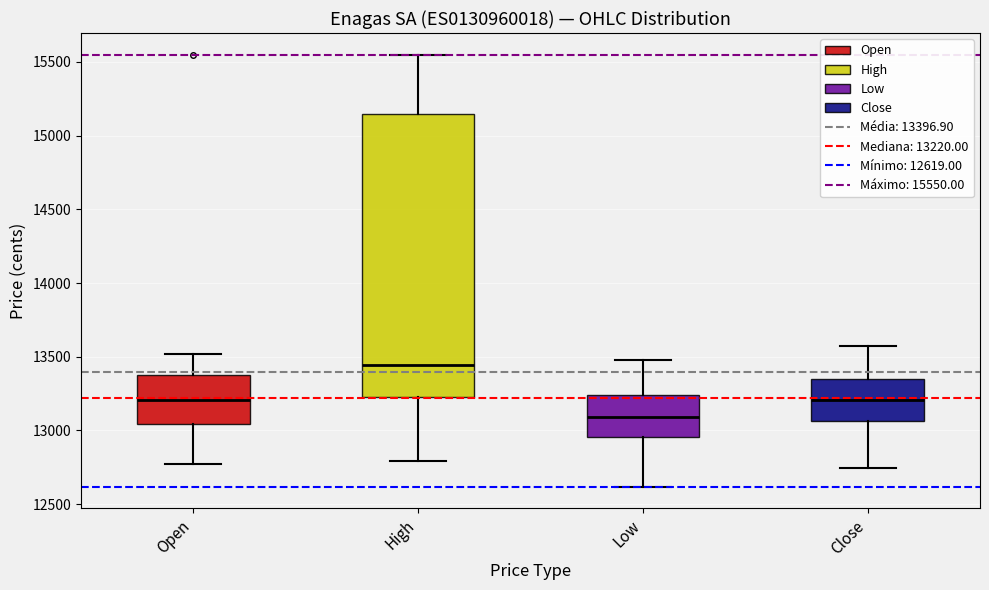

Which box's median line is the lowest?

Low